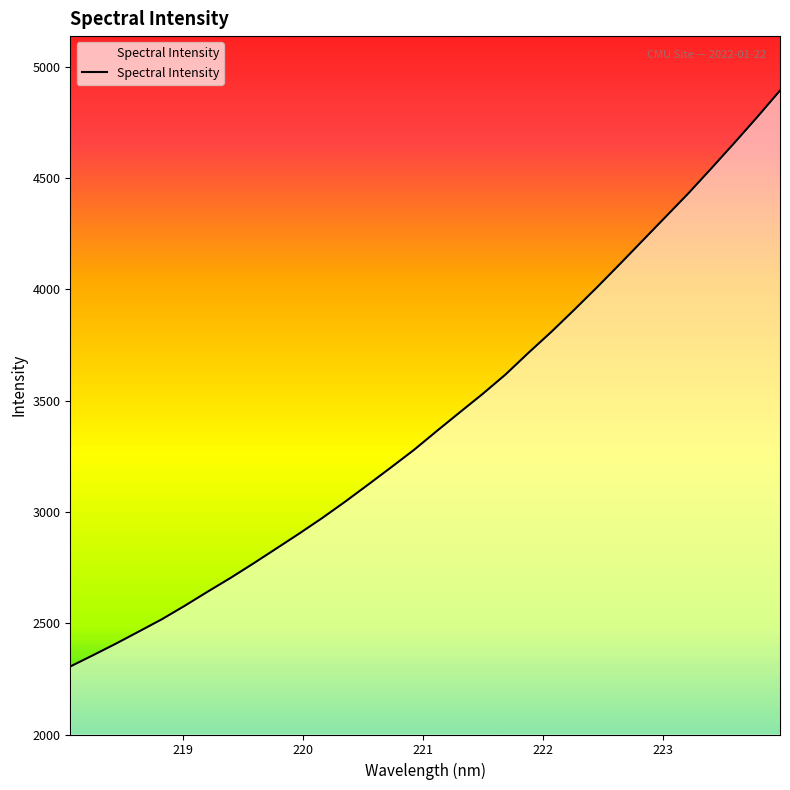

What is the greatest value displayed?

4893.1